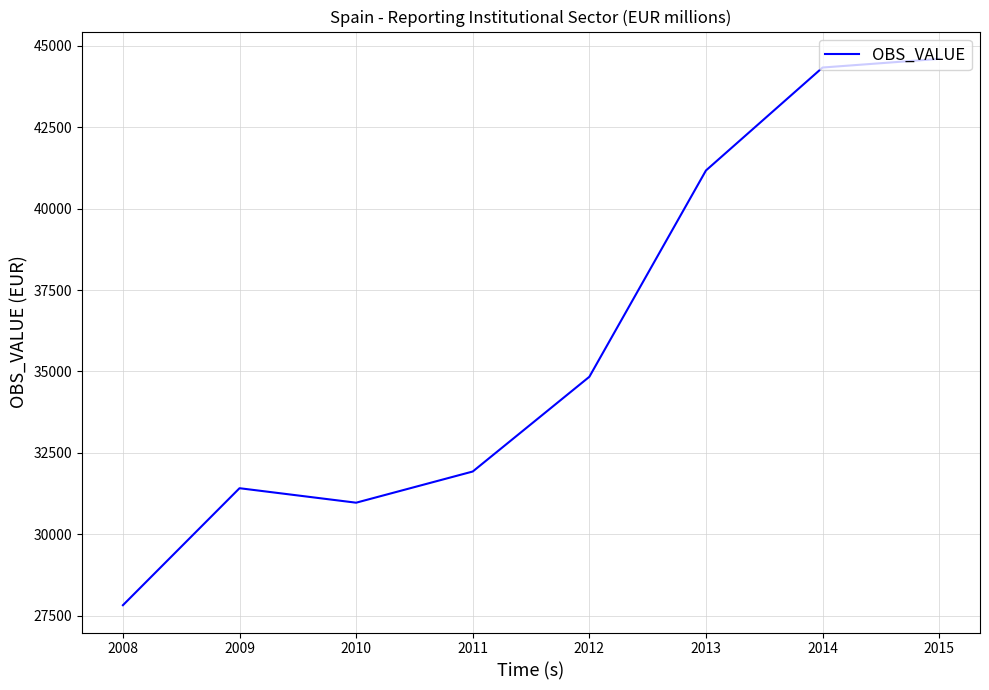

At which label is the value closest to 36209?

2012